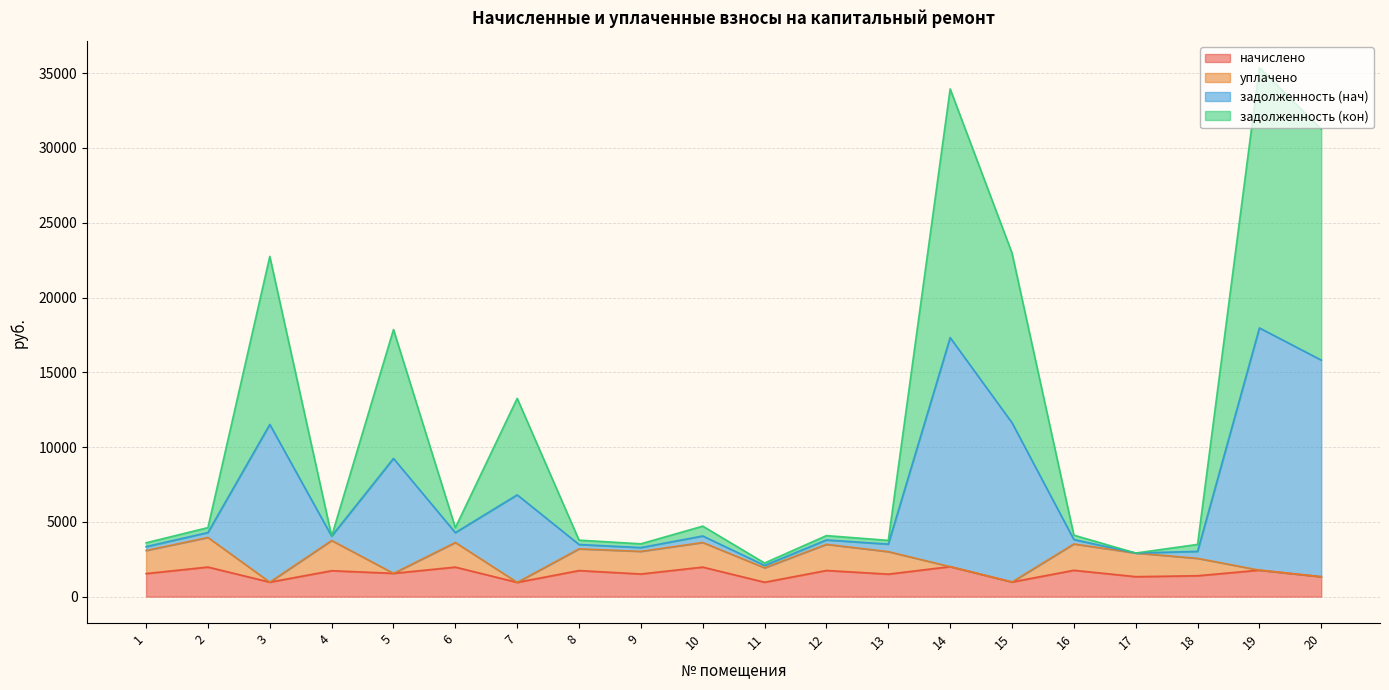

What is the value of the начислено point at the 12th from the left?

1749.0